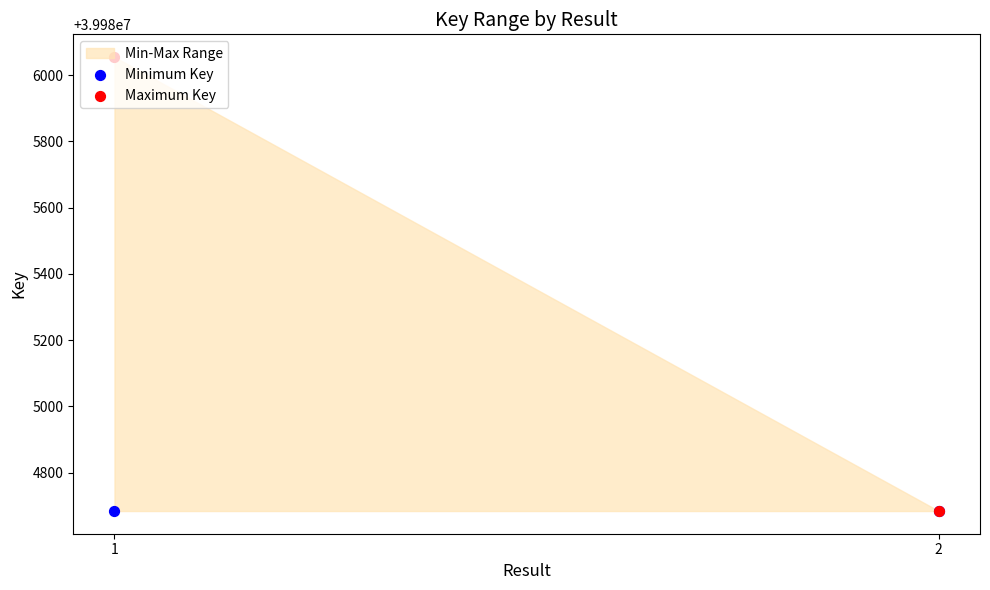

At how many categories does at least one series exceed 39985289?

1